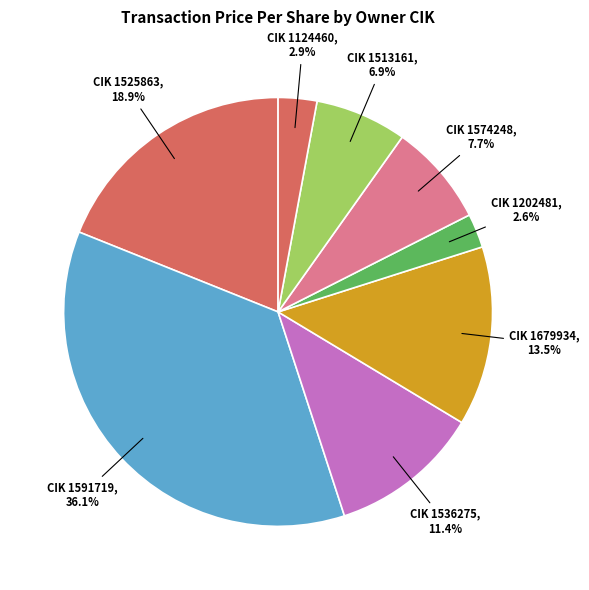

Count the number of slices in the pie.

8